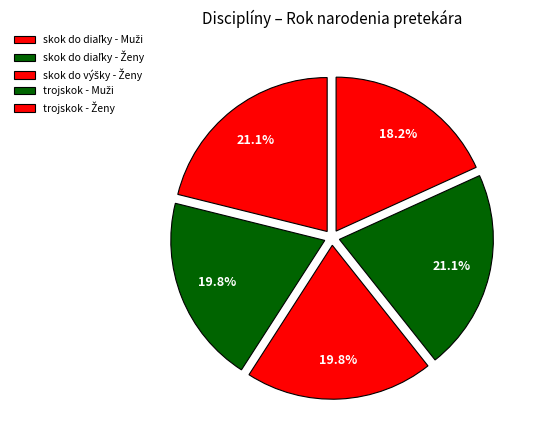

Which category has the biggest portion of the pie?

skok do diaľky - Muži